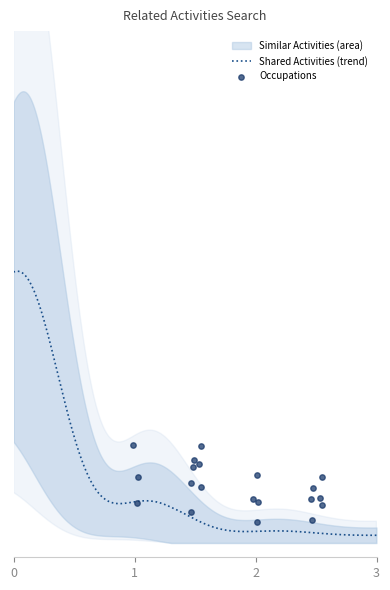

Which series has the largest total across all categories?

Shared Activities